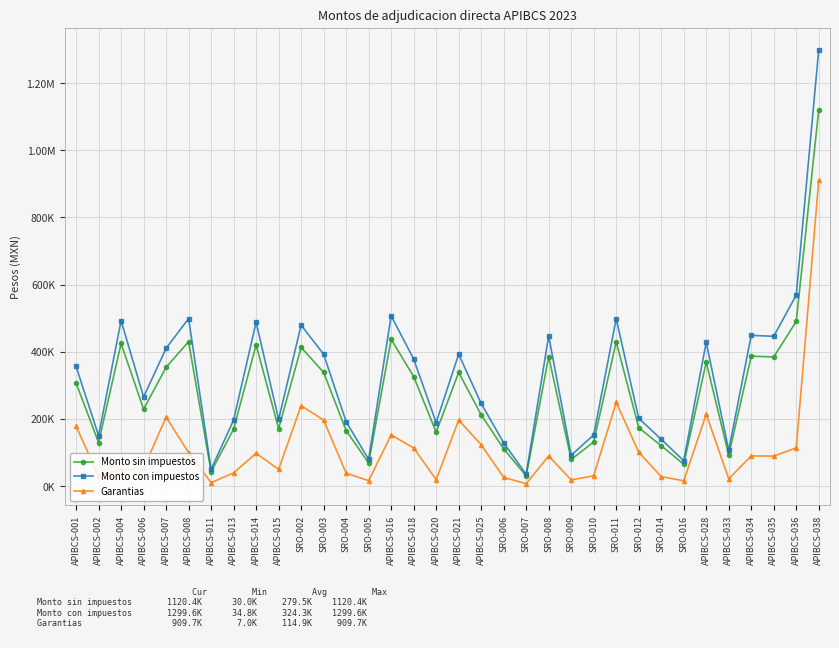

Is this an area chart (filled region under the line)?

No